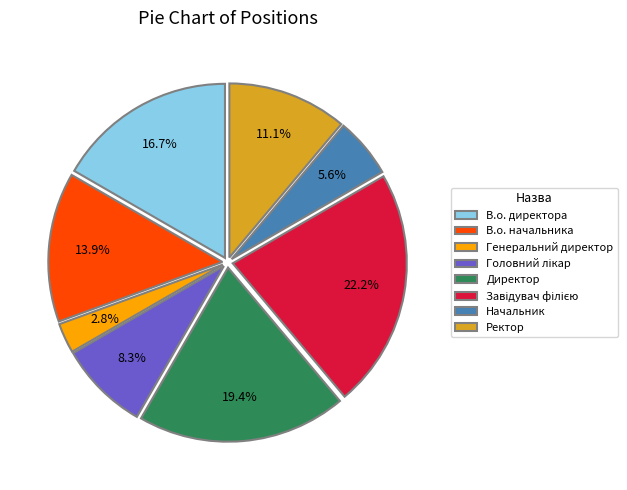

Is the sum of В.о. директора and Генеральний директор greater than half?

No